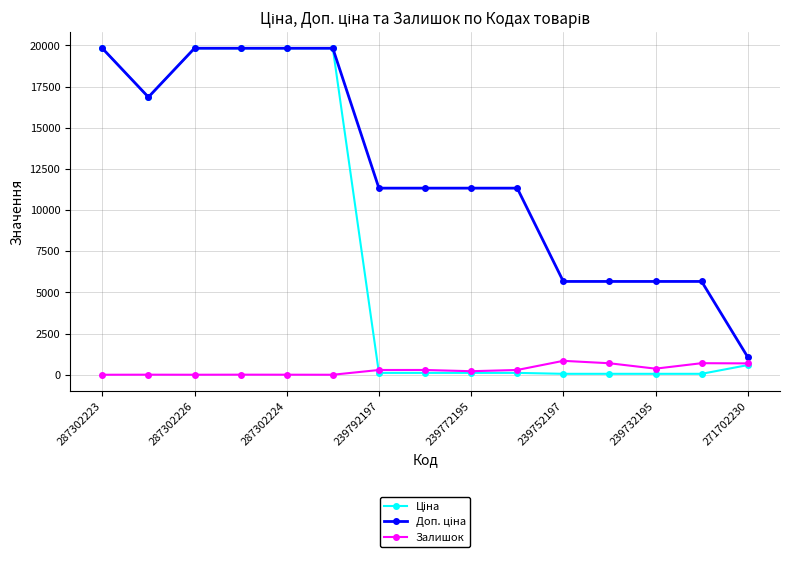

Does the chart have visible grid lines?

Yes